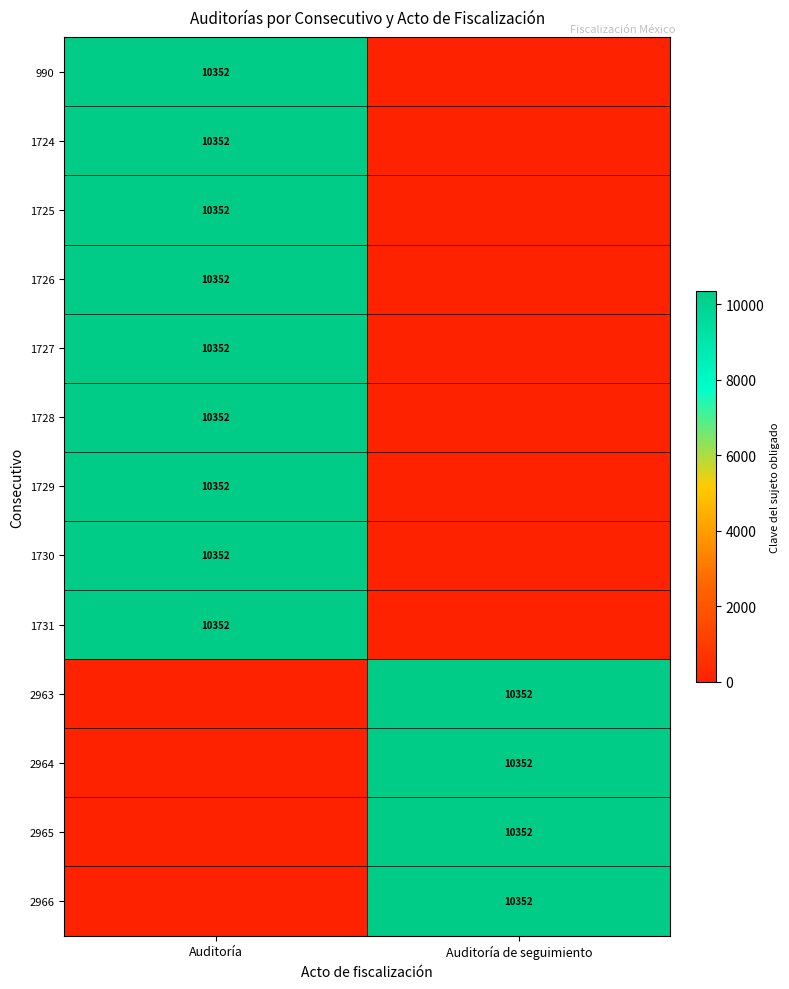

What is the difference between the highest and lowest values at Auditoría?

10352